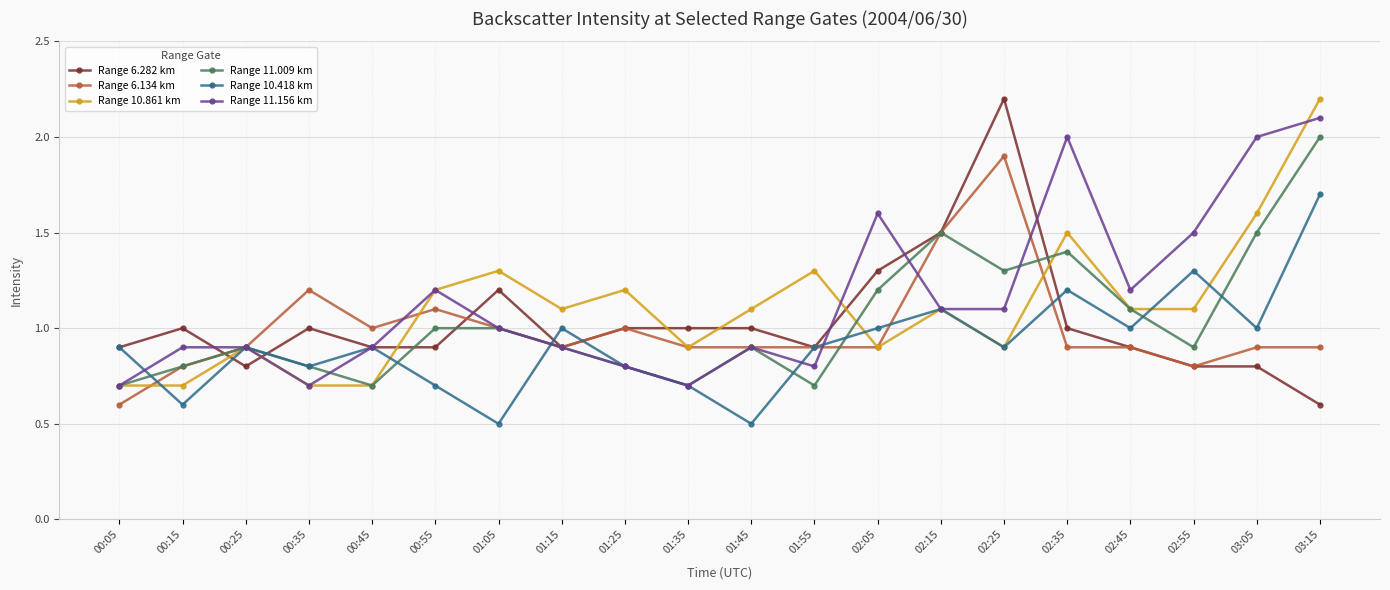

In Range 10.418 km, how many points are lower than both neighbors (excluding endpoints)?

7